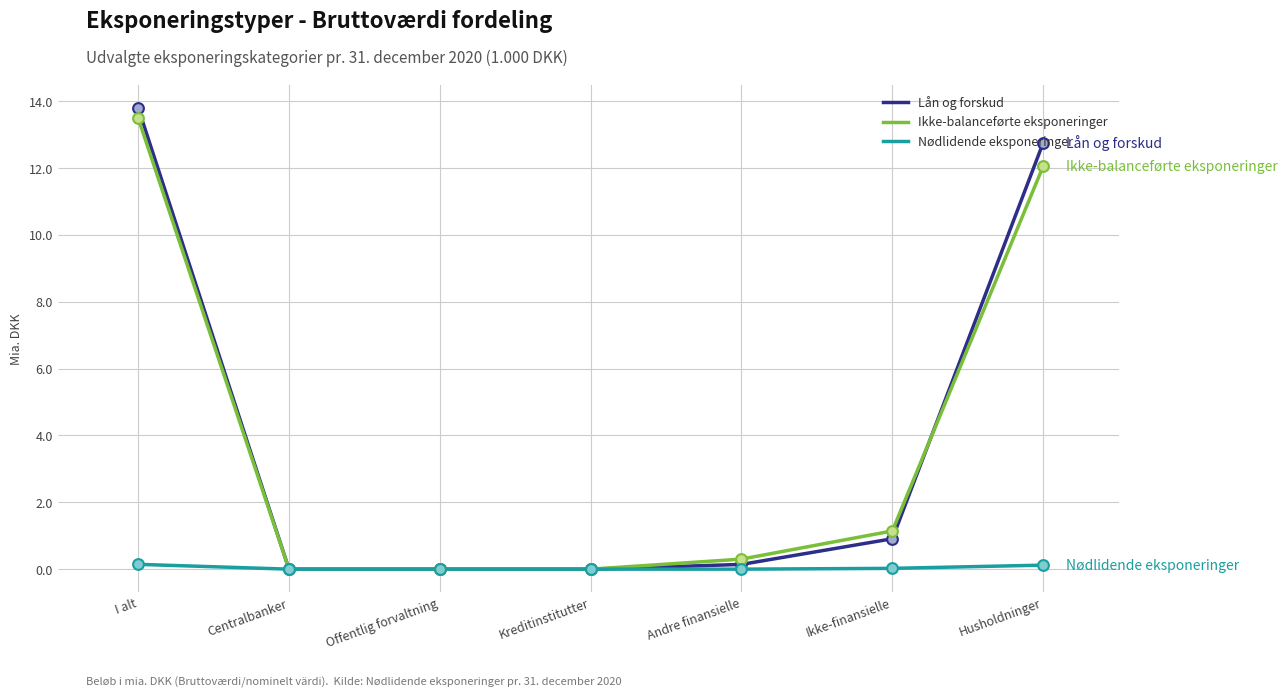

Between I alt and Ikke-finansielle, which series saw the biggest shift?

Lån og forskud